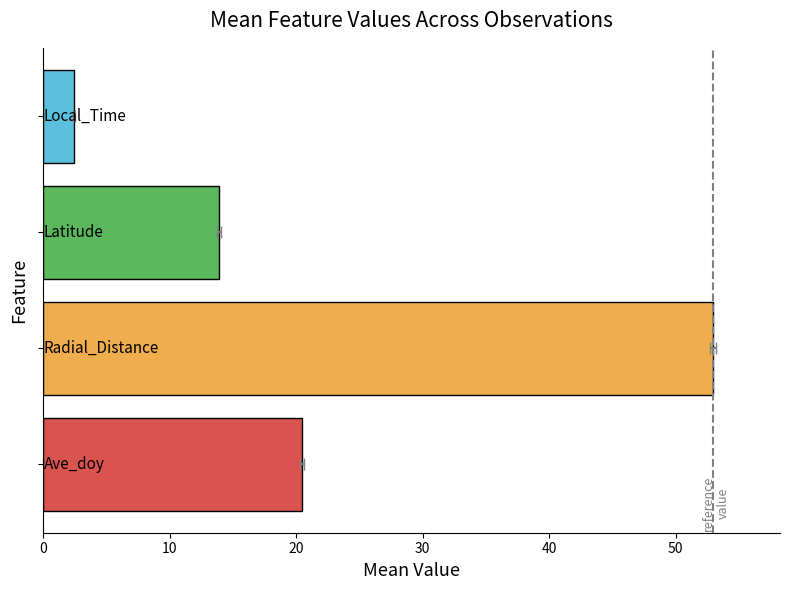

What is the minimum value for Radial_Distance?

52.2